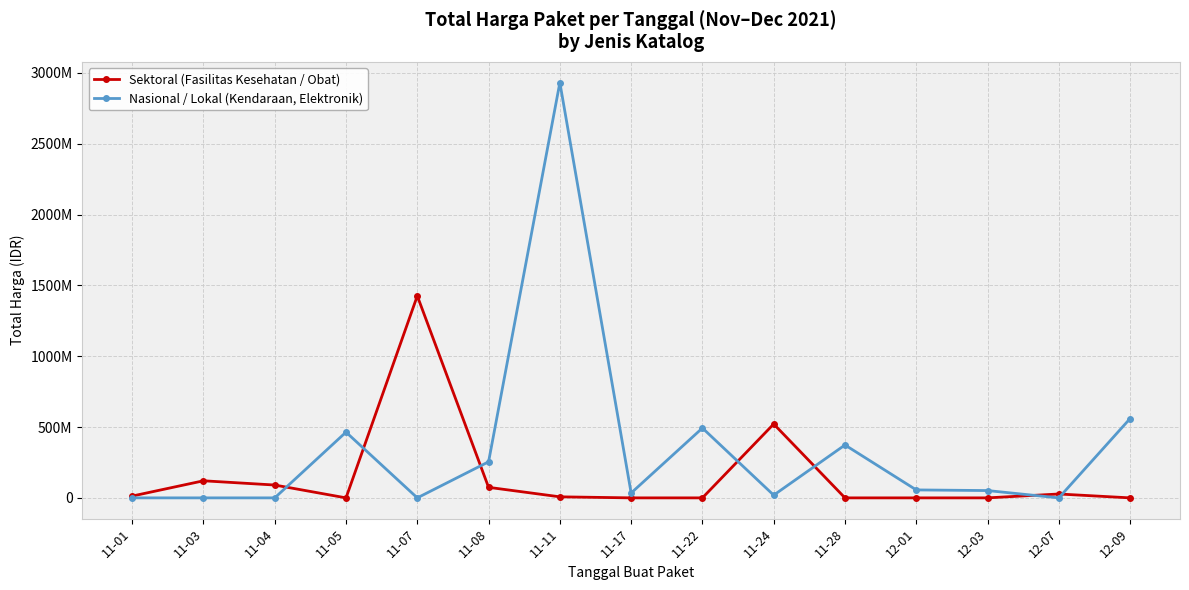

What is the total value across all series at 11-22?

493000000